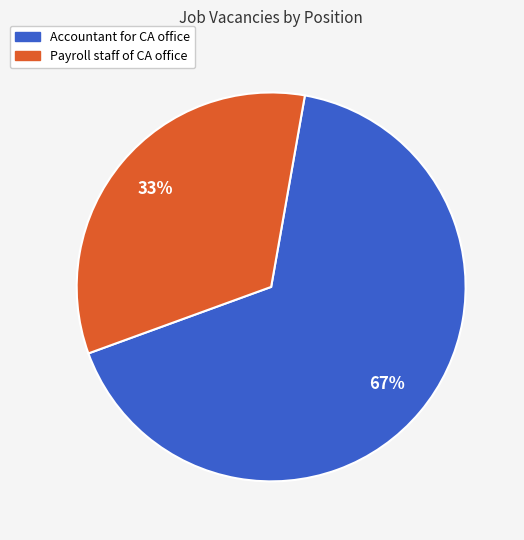

Does any single category account for the majority?

Yes